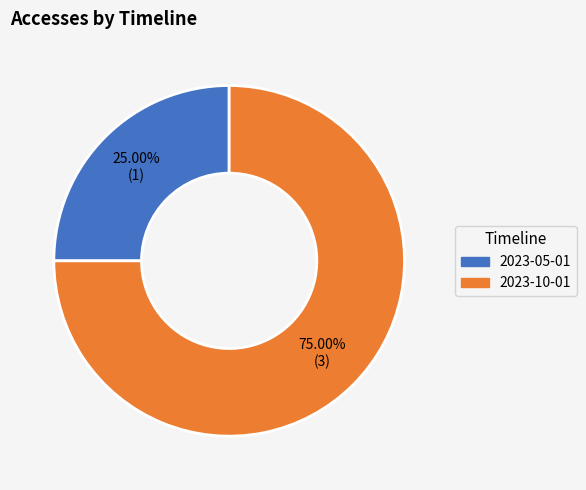

Which category accounts for the majority?

2023-10-01